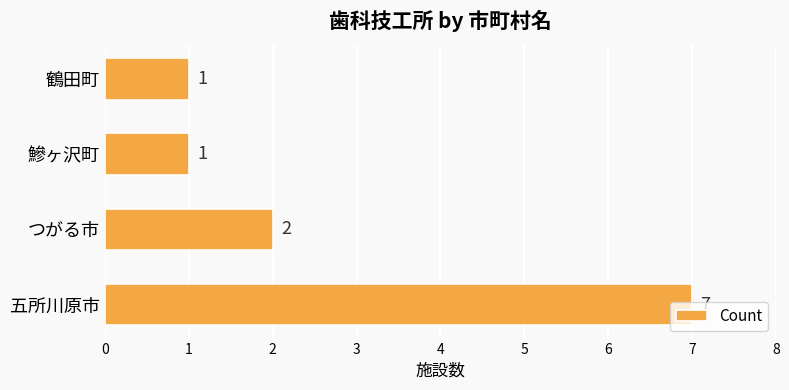

What is the change in value from 五所川原市 to 鶴田町?

-6